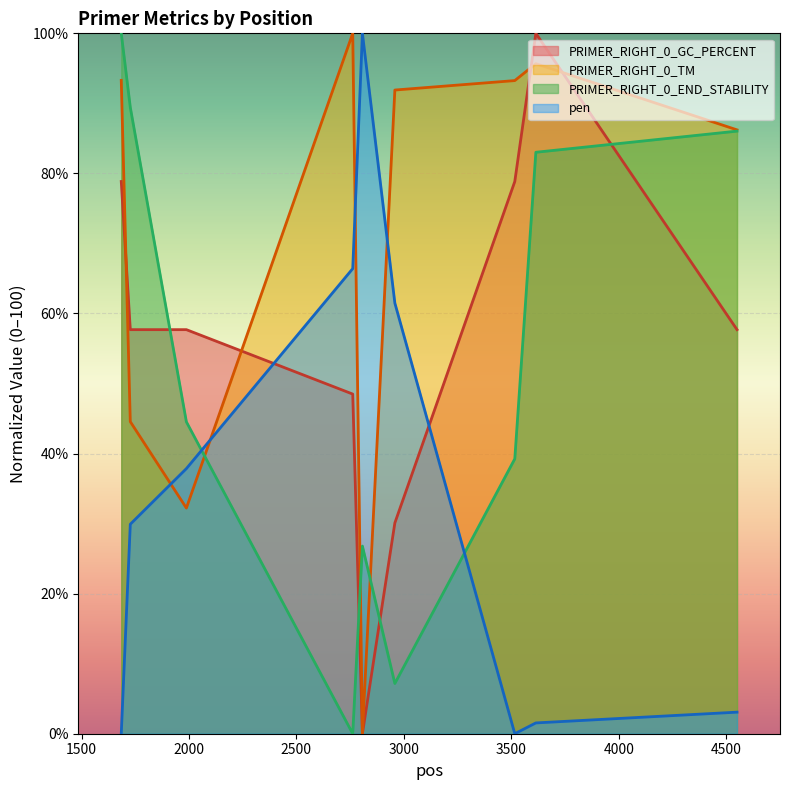

How many times do PRIMER_RIGHT_0_TM and pen cross each other?

4